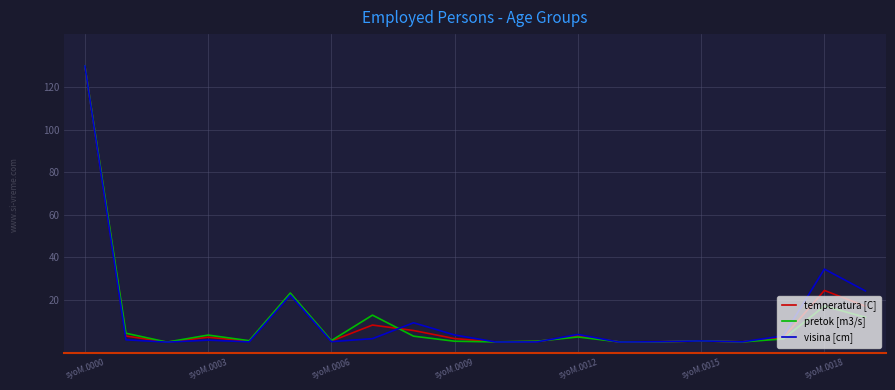

What is the highest value of the temperatura [C] series?

130.0